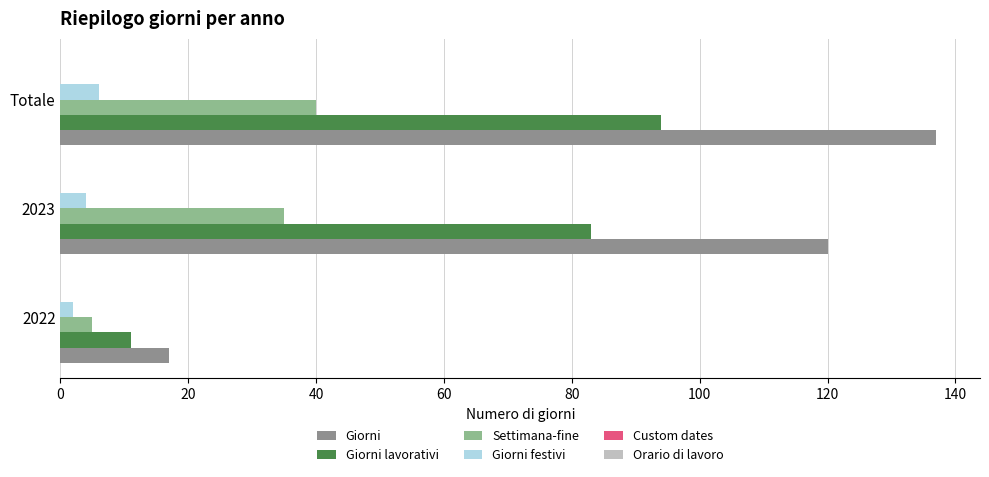

True or false: Giorni festivi has a value of 6 at Totale.

True